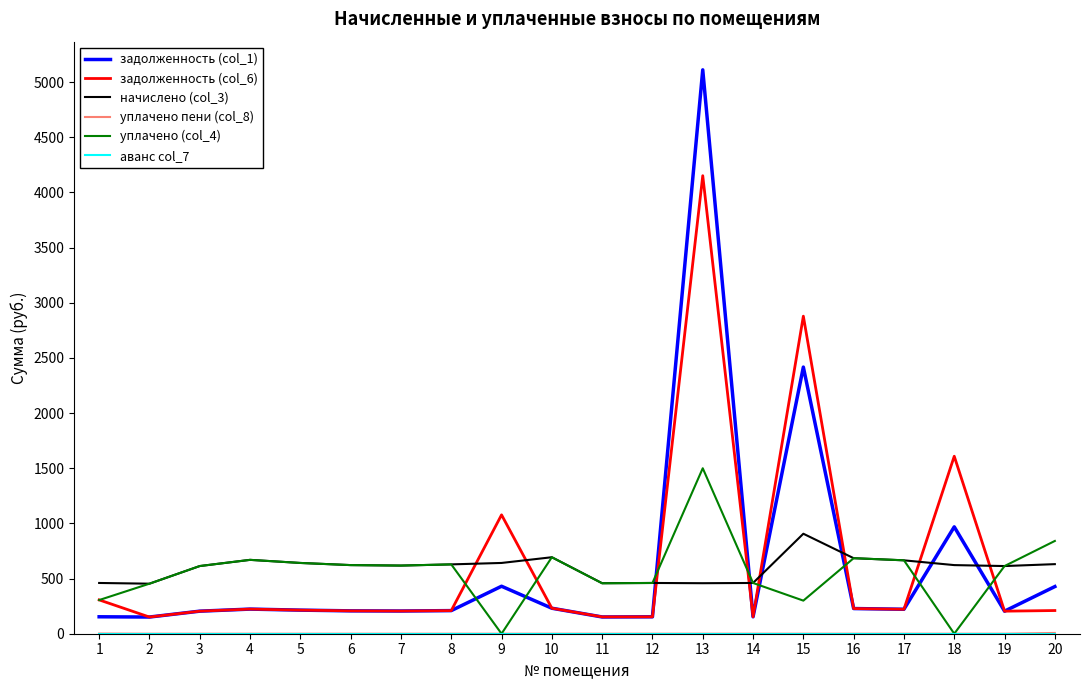

How many values in the задолженность (col_6) series are below 213?

10